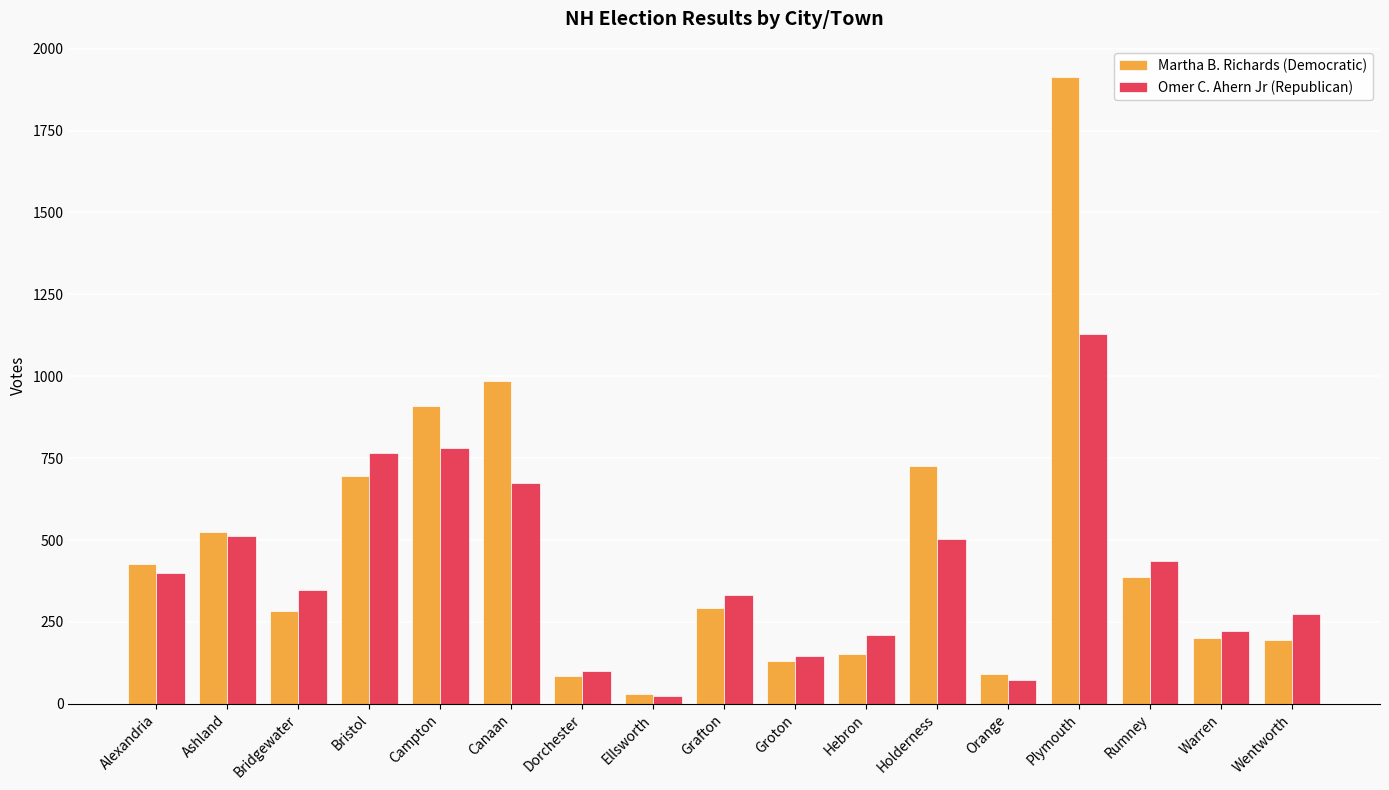

The value of Martha B. Richards (Democratic) at Ashland is 898. True or false?

False